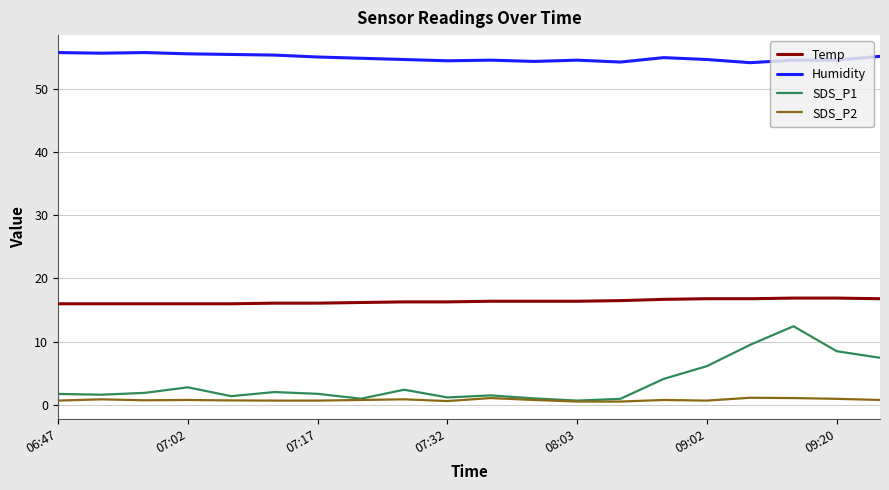

True or false: Temp and SDS_P2 intersect in this chart.

False